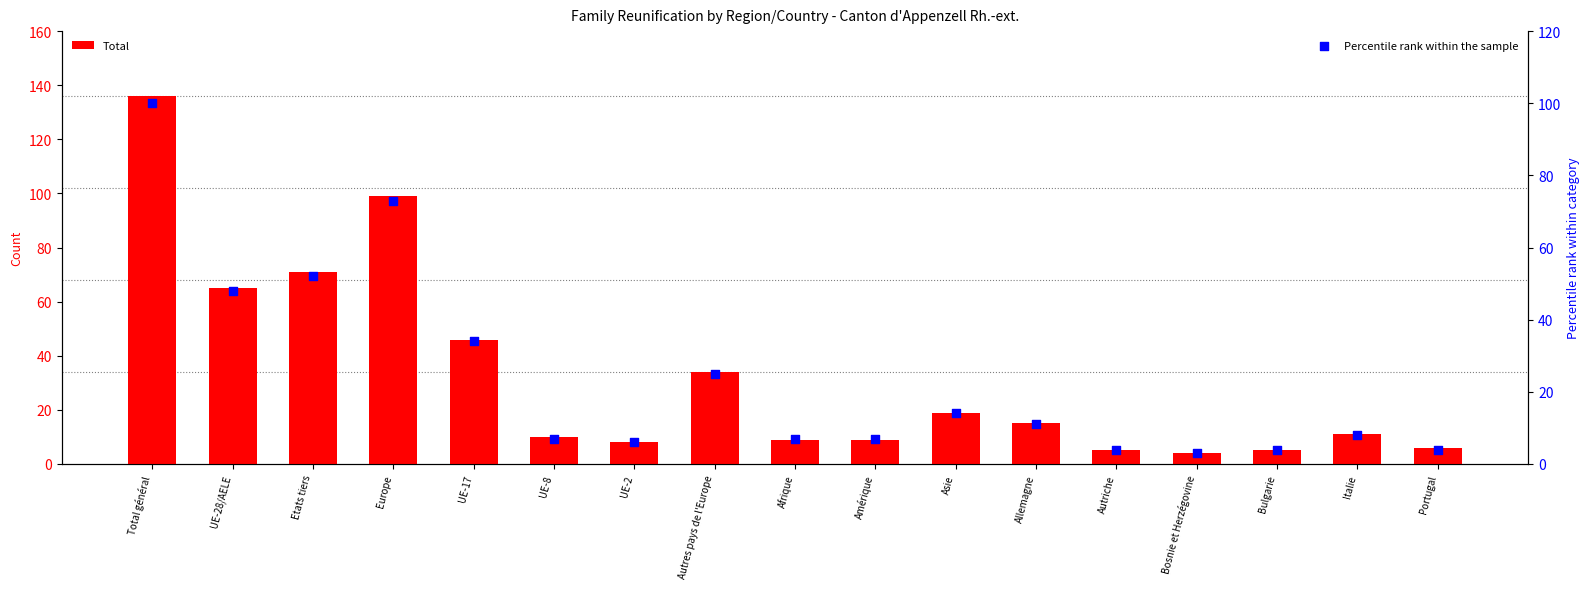

Is the value of Percentile rank within the sample at Autres pays de l'Europe greater than the value of Total at UE-28/AELE?

No